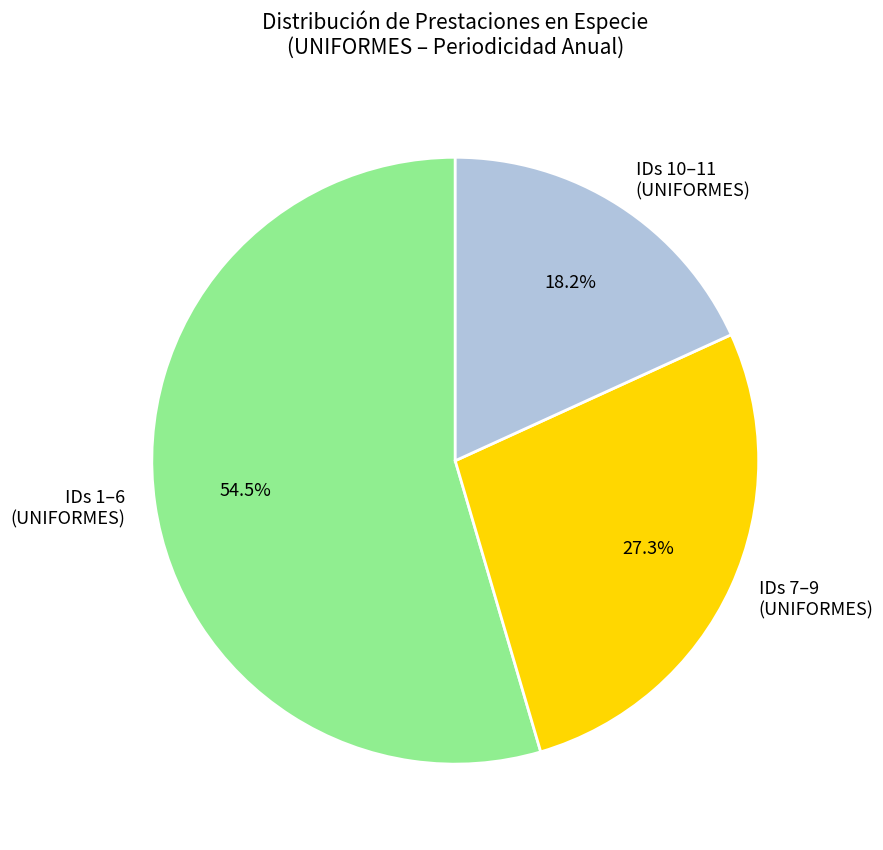

What is the smallest slice in the pie chart?

IDs 10–11 (UNIFORMES)